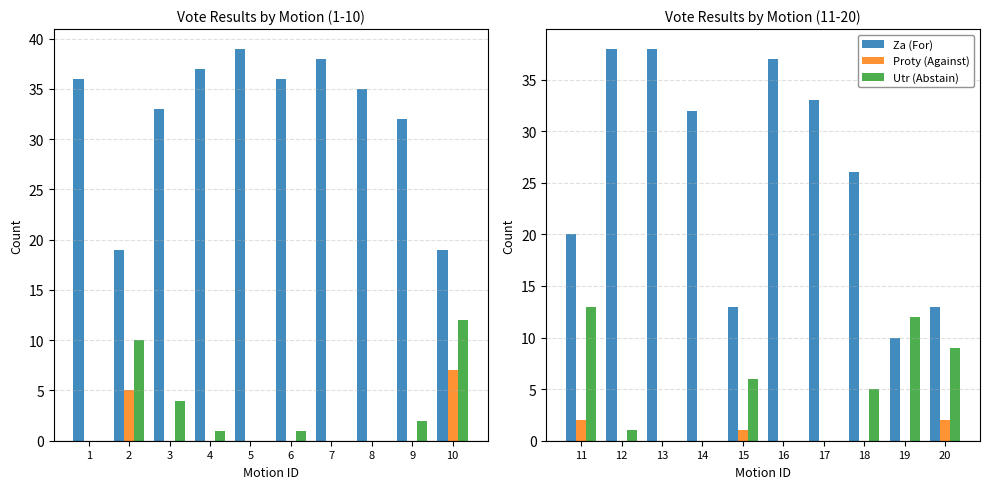

Is the value of Za (For) at 12 greater than the value of Proty (Against) at 14?

Yes